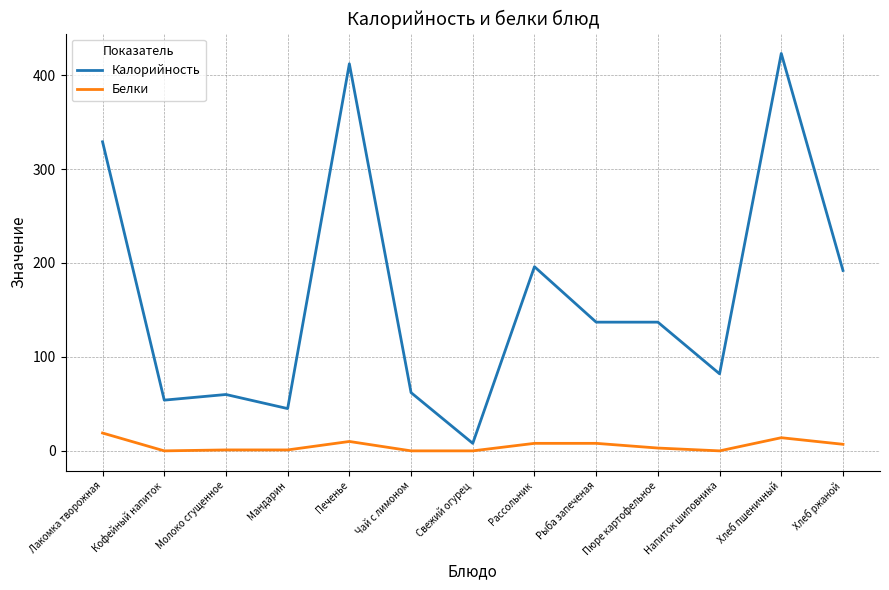

Which series has the widest spread of values?

Калорийность